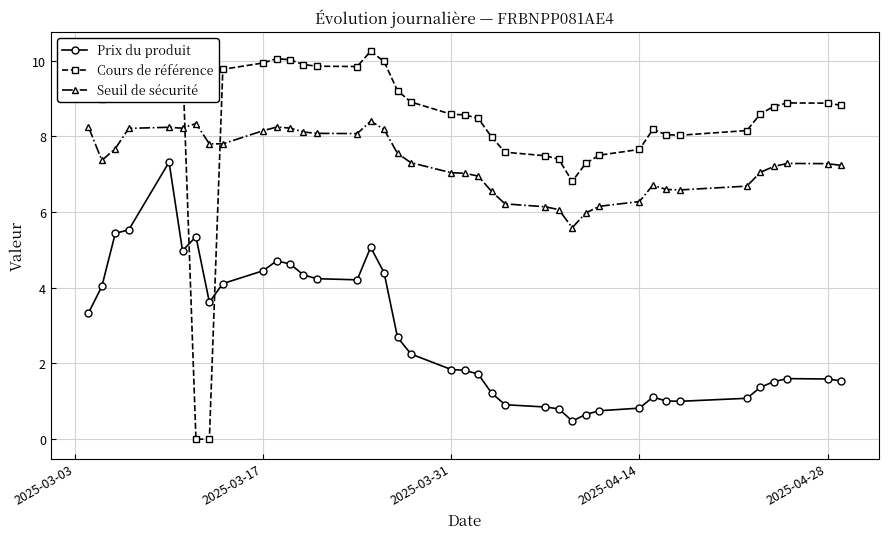

What is the maximum value for Prix du produit?

7.3